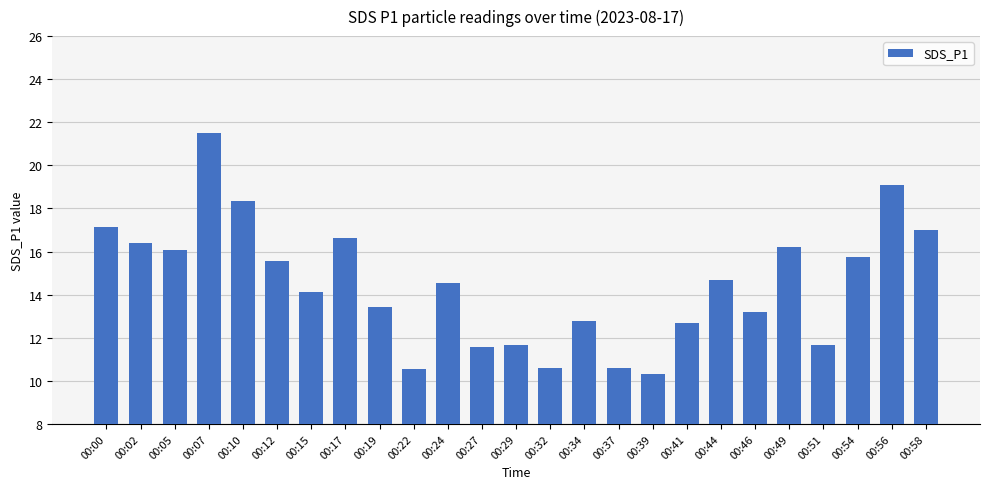

True or false: the data shows 6.0 at 00:51.

False